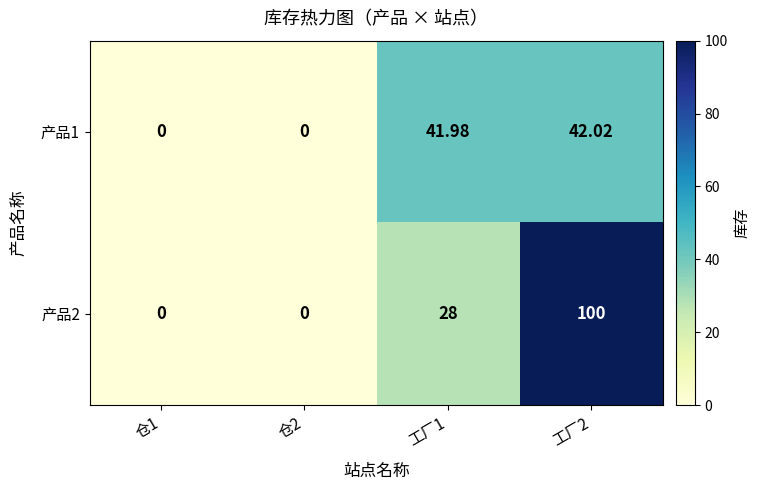

How many series are shown in this chart?

2